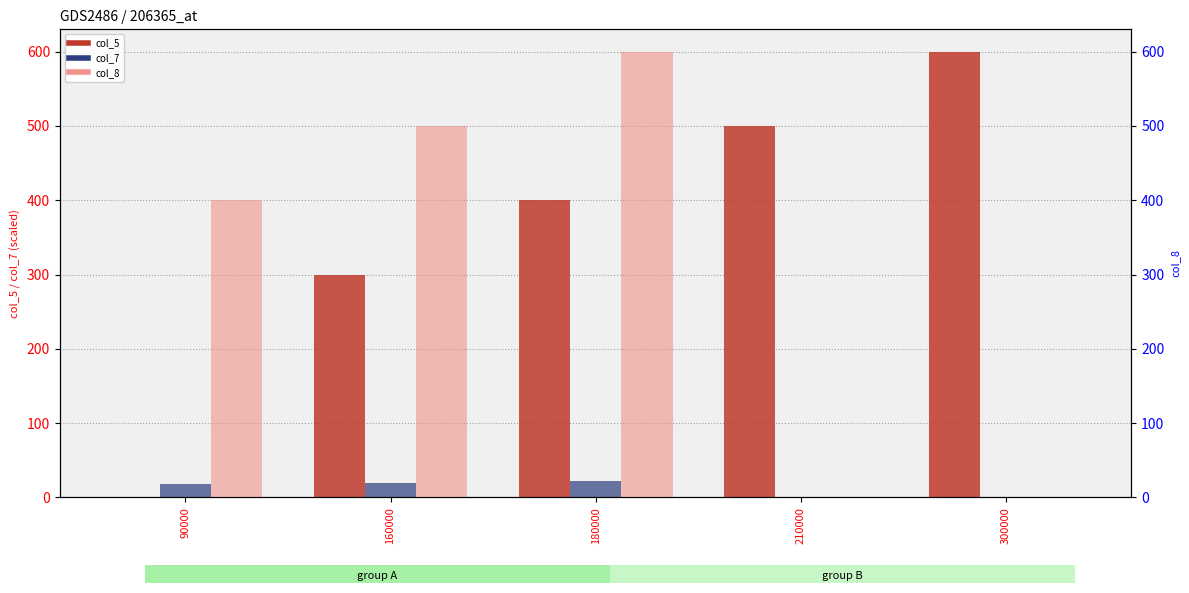

Rank the series by their average value, from highest to lowest.

col_5, col_8, col_7